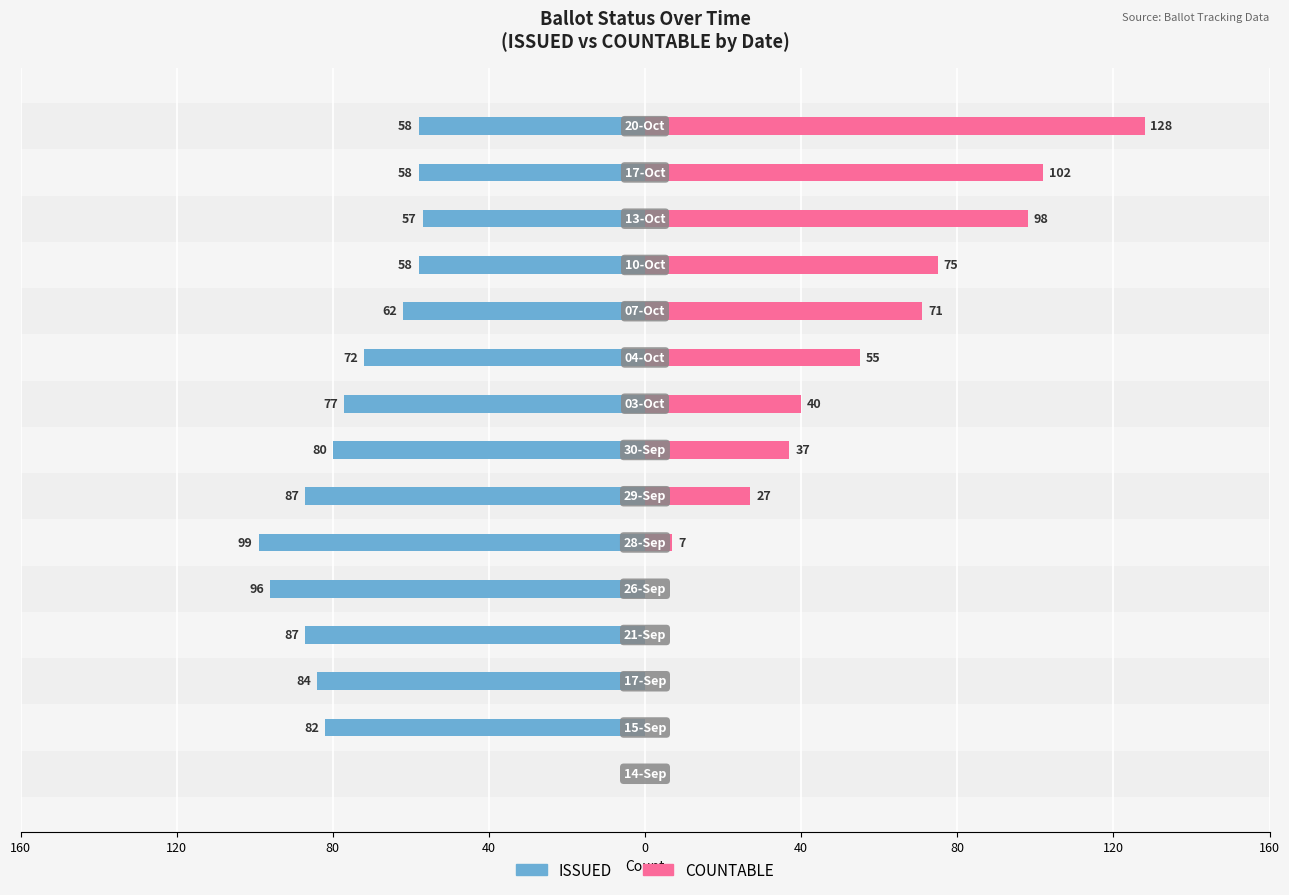

The ISSUED series shows -57 at 12. True or false?

True